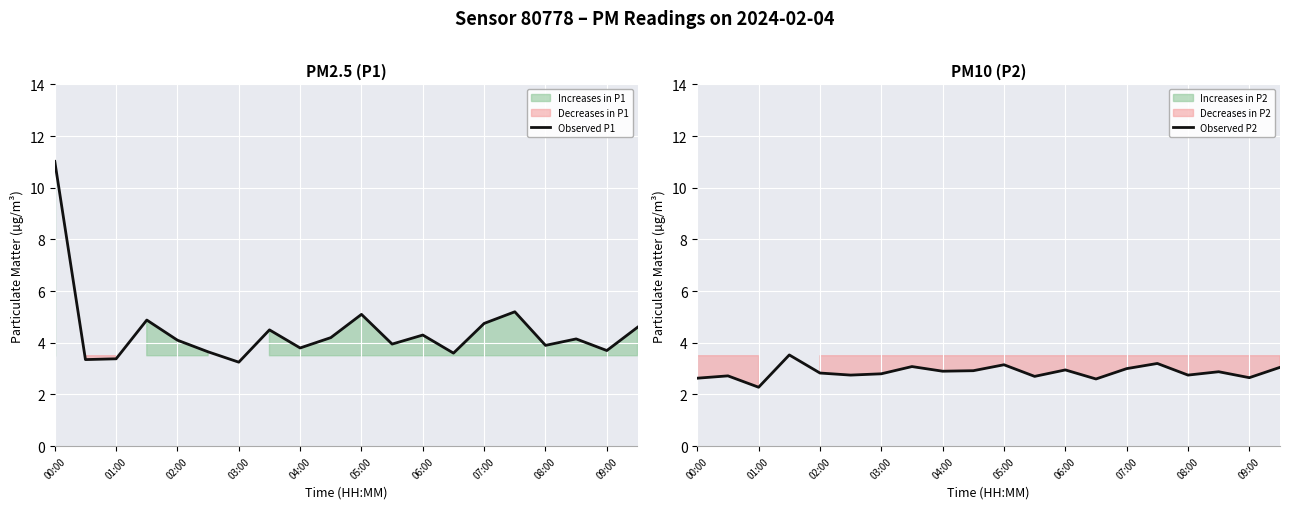

What is the maximum value for Observed P1?

11.0